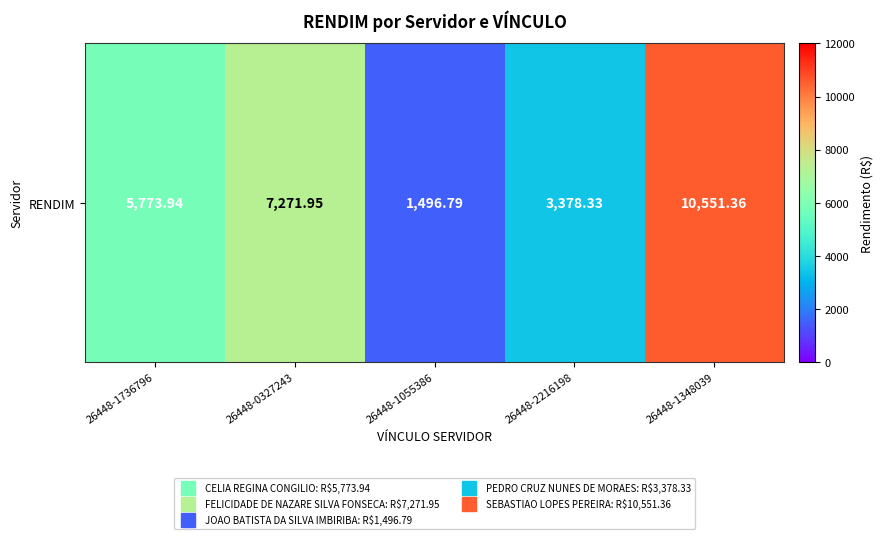

List the labels in order of value, largest first.

26448-1348039, 26448-0327243, 26448-1736796, 26448-2216198, 26448-1055386